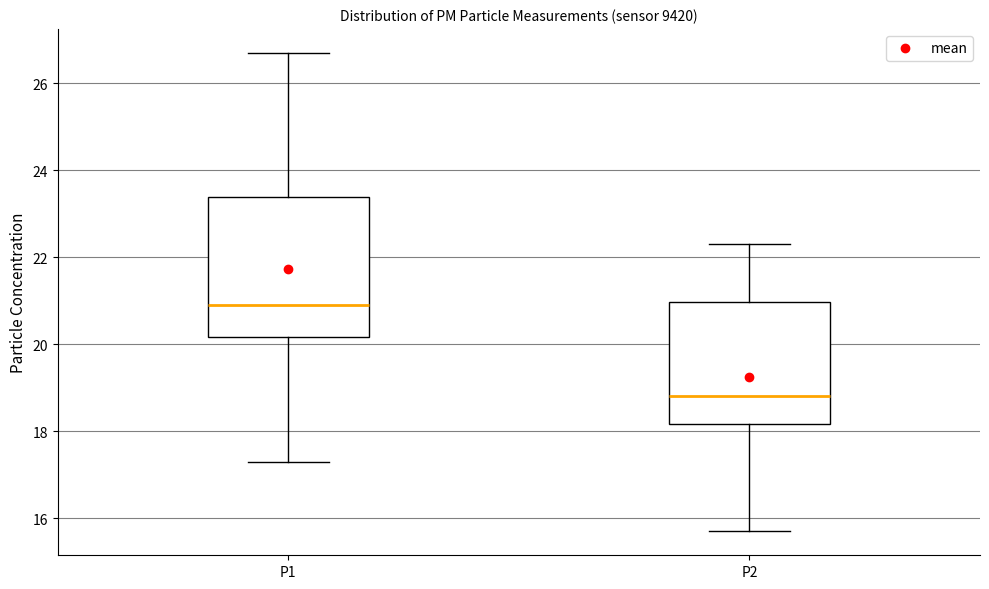

Which box's median line is the lowest?

P2